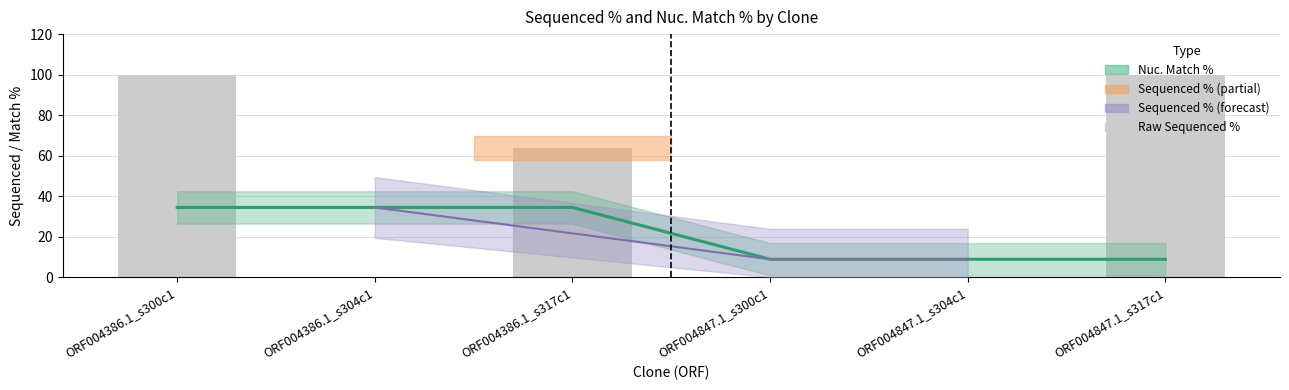

What is the ratio of the value at ORF004847.1_s300c1 to the value at ORF004847.1_s304c1?

1.0